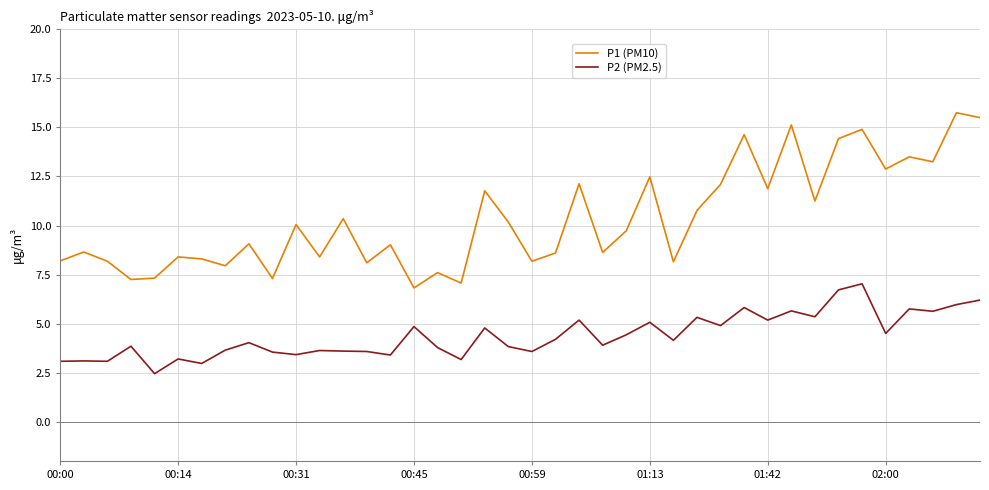

What is the difference between the maximum and second lowest values in the P1 (PM10) series?

8.7